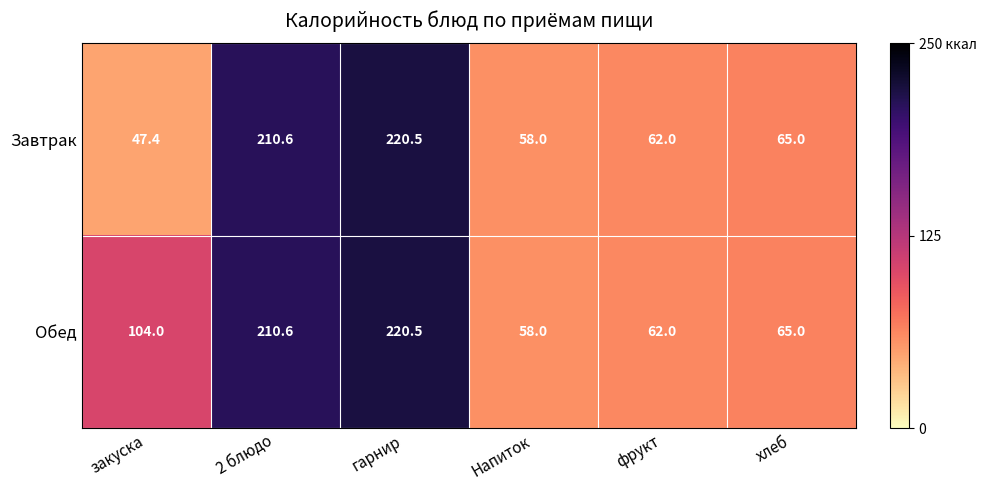

How many data points does each series have?

6